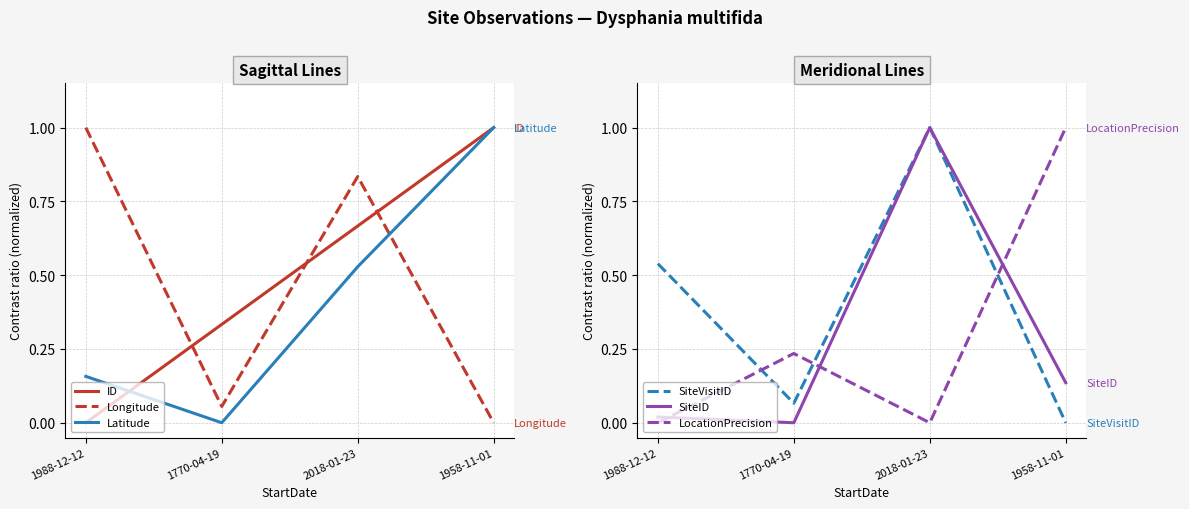

Which series has the largest total across all categories?

ID